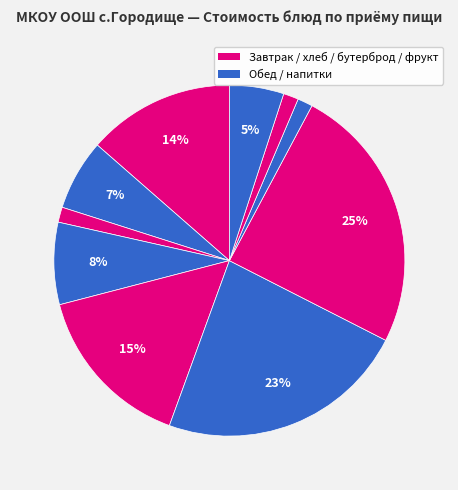

Count the number of slices in the pie.

10